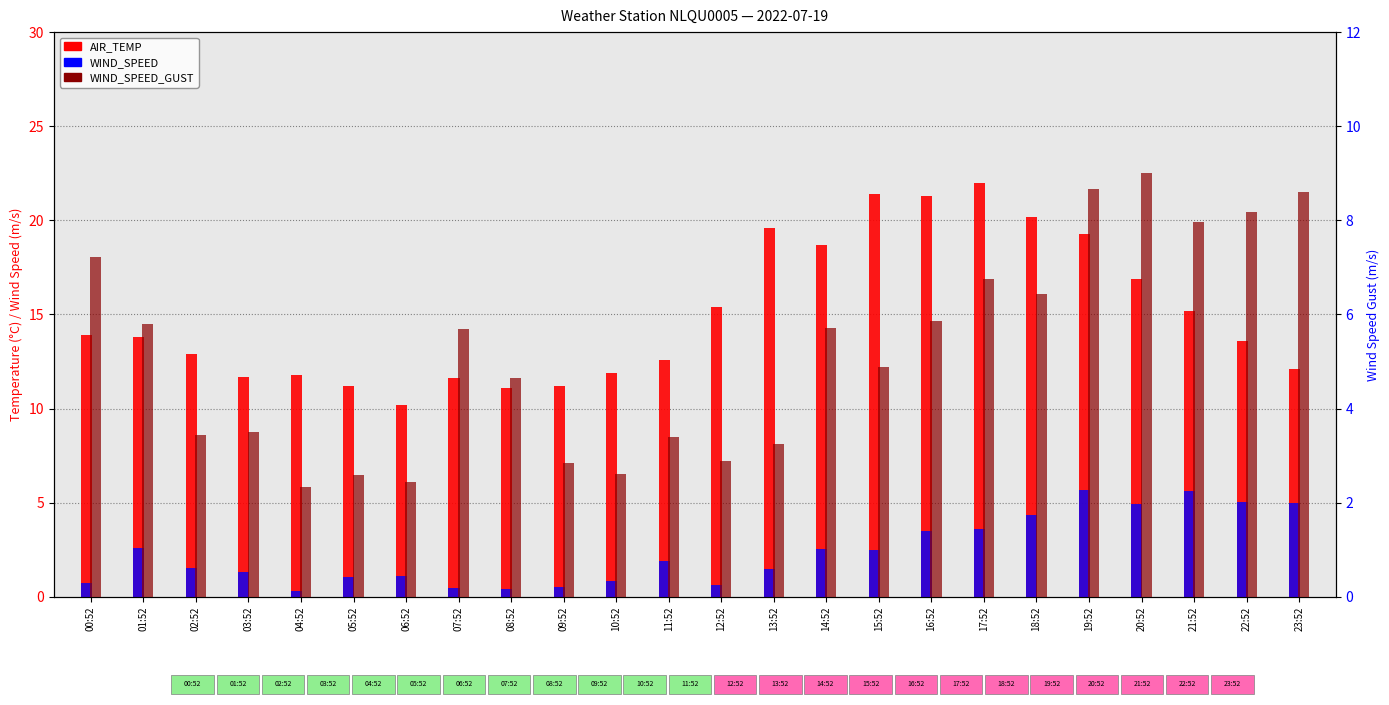

How many values in the WIND_SPEED series exceed 1?

17